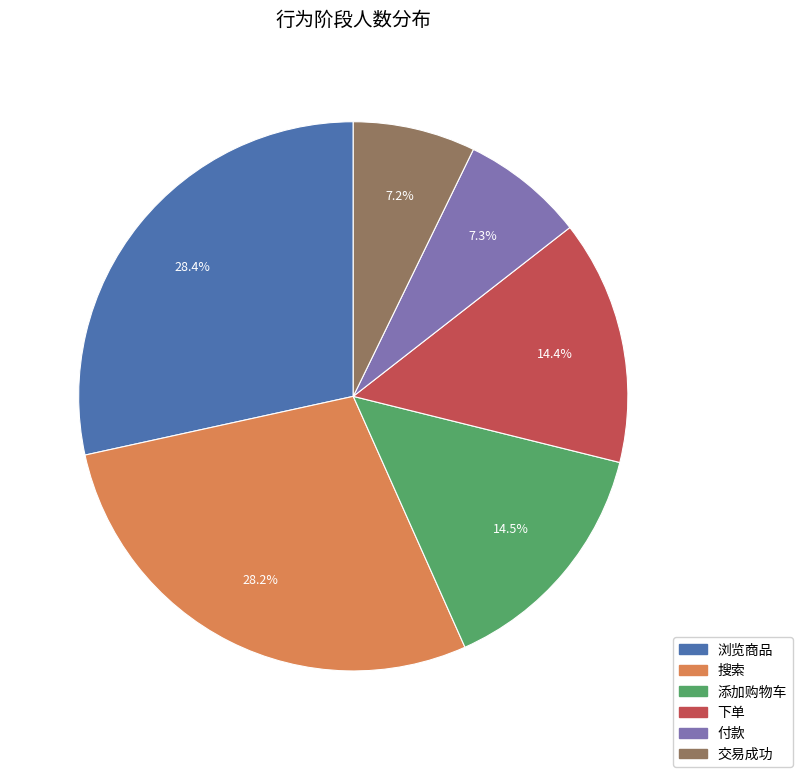

Is there any slice that represents more than half of the pie?

No